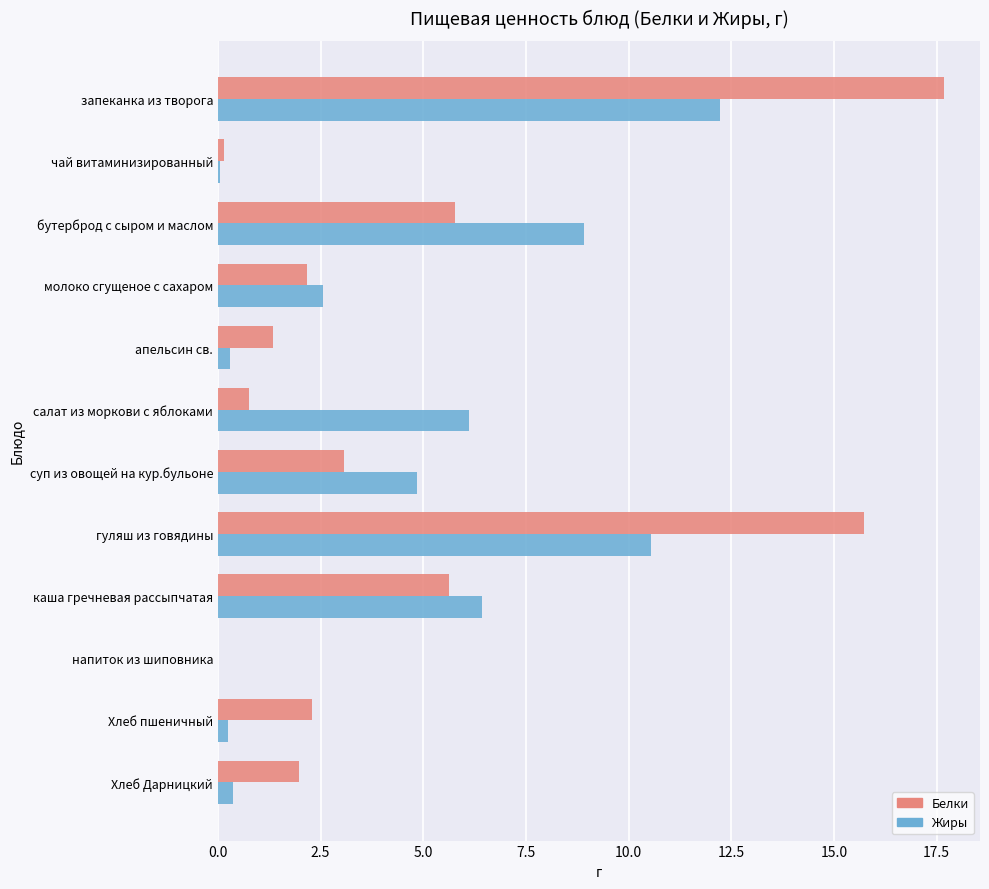

What is the sum of all Белки values?

56.5